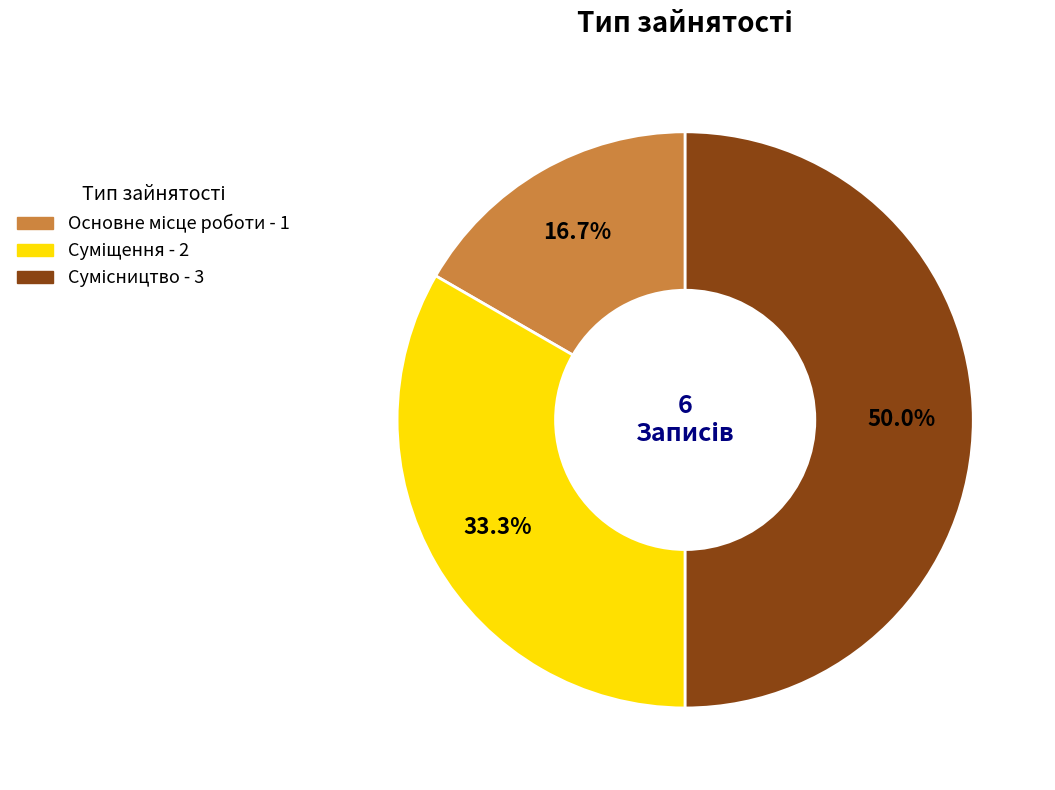

How many segments does this pie chart have?

3